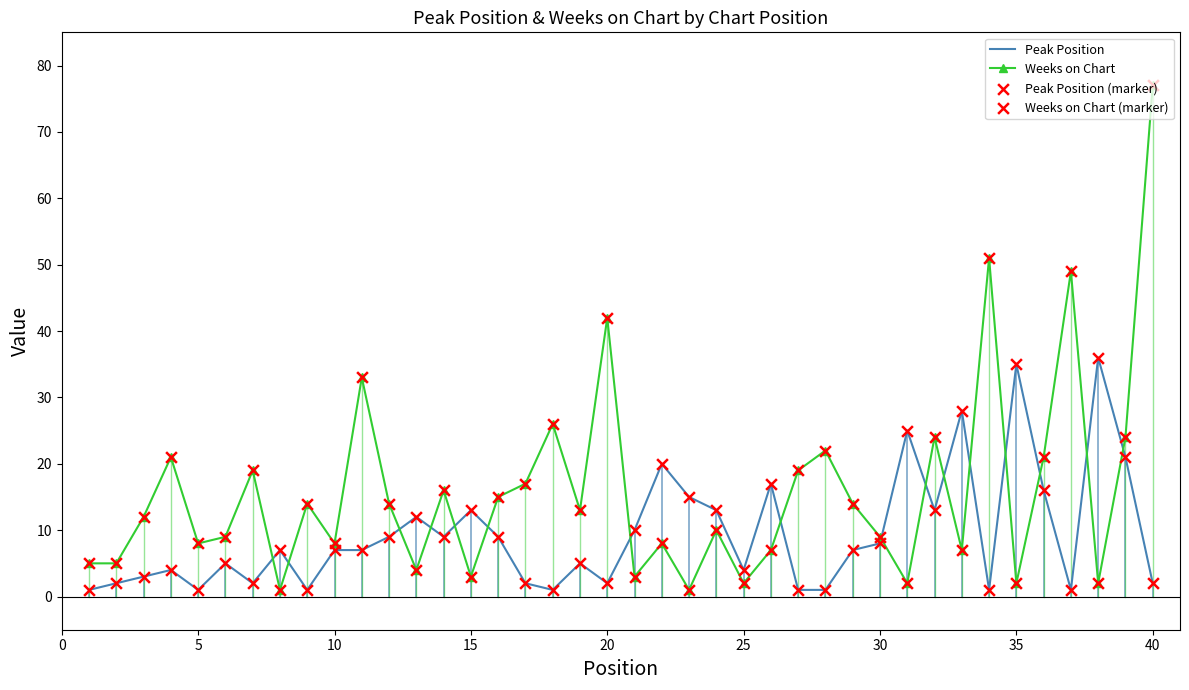

Which series has the widest spread of values?

Weeks on Chart